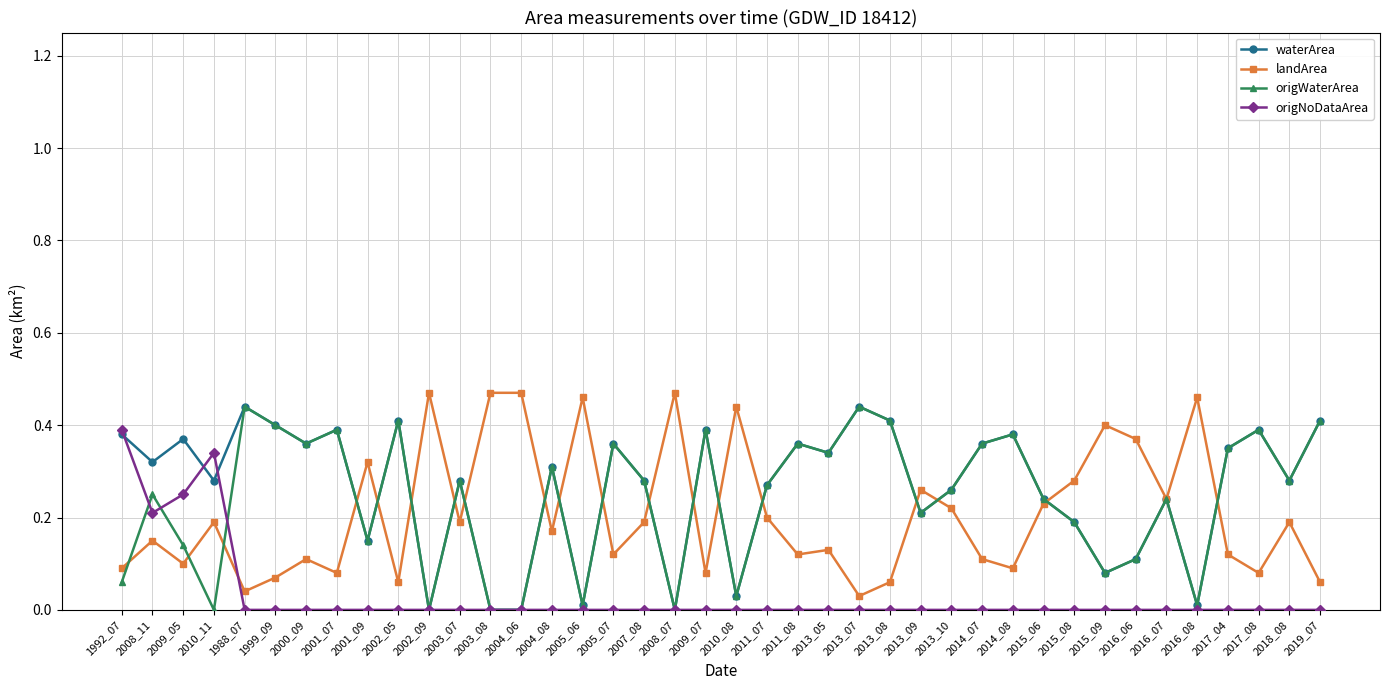

What is the total value across all series at 1999_09?

0.9